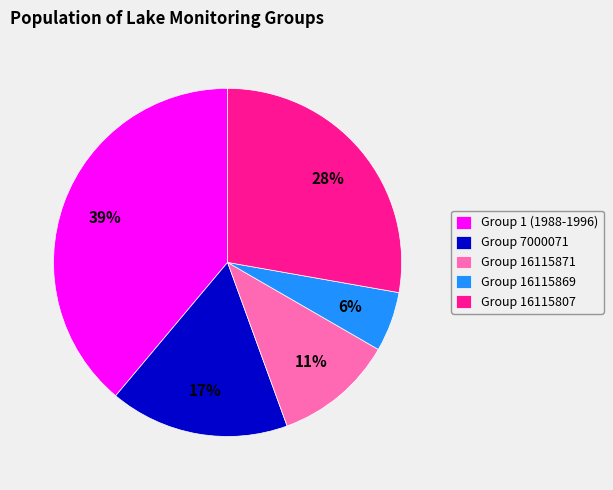

How many segments does this pie chart have?

5